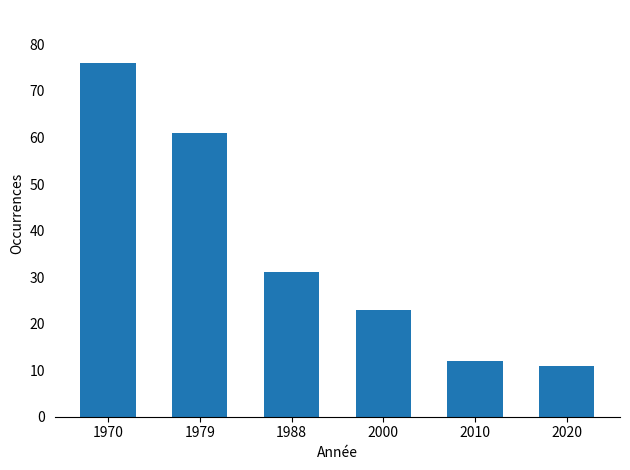

What is the value of the 1st bar from the left?

76